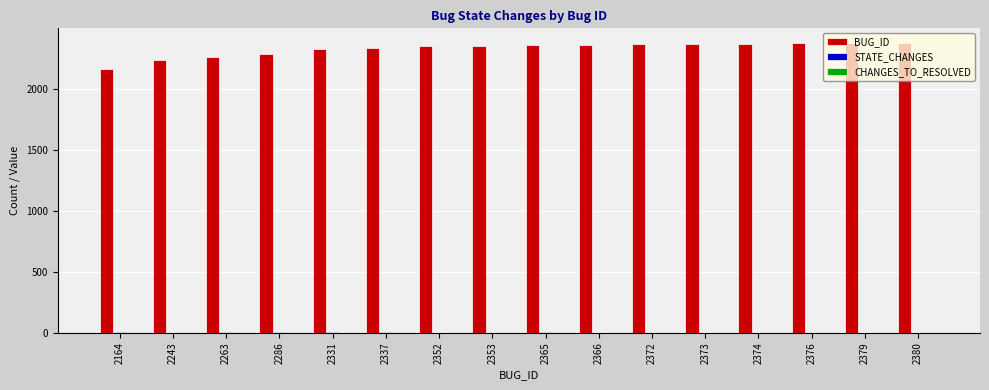

Is it true that BUG_ID equals 2353 at 2353?

True